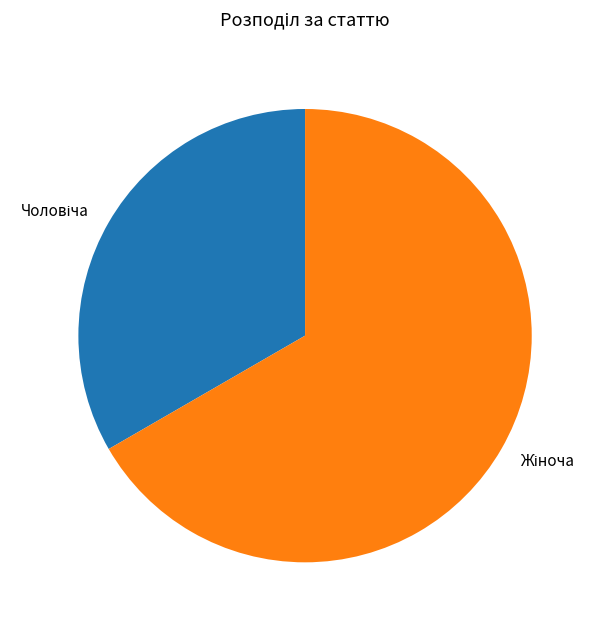

Is there a majority slice in this chart?

Yes